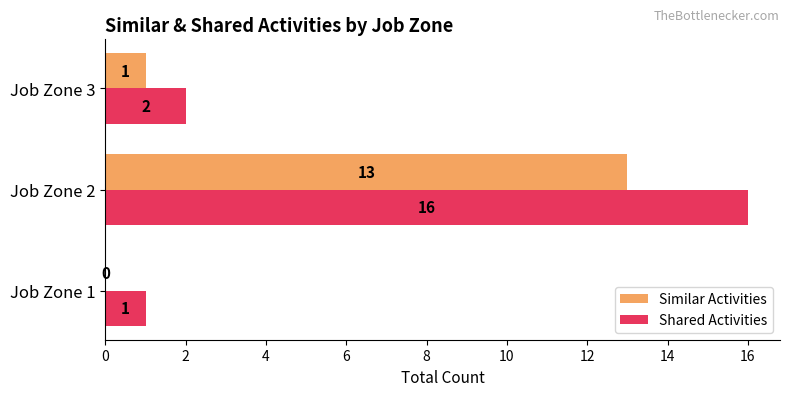

What is the average value of the Shared Activities series?

6